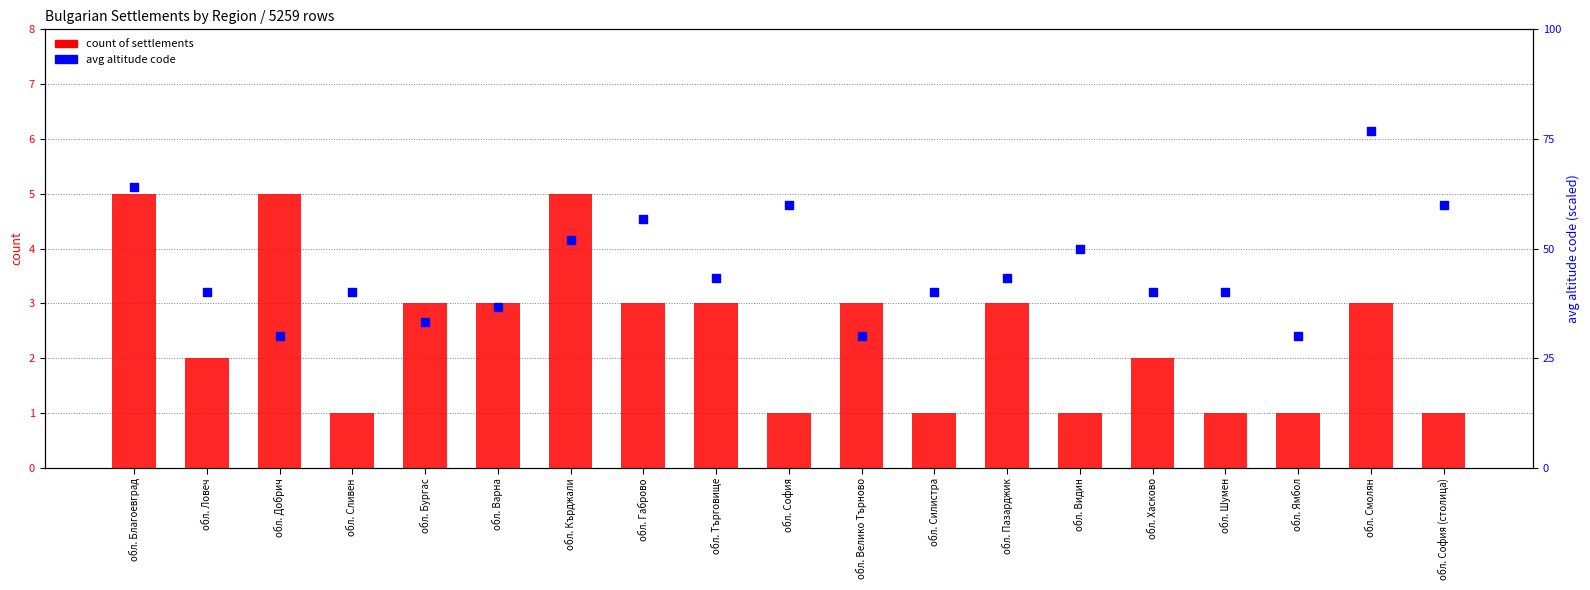

What is the total value across all series at обл. Ямбол?

4.0